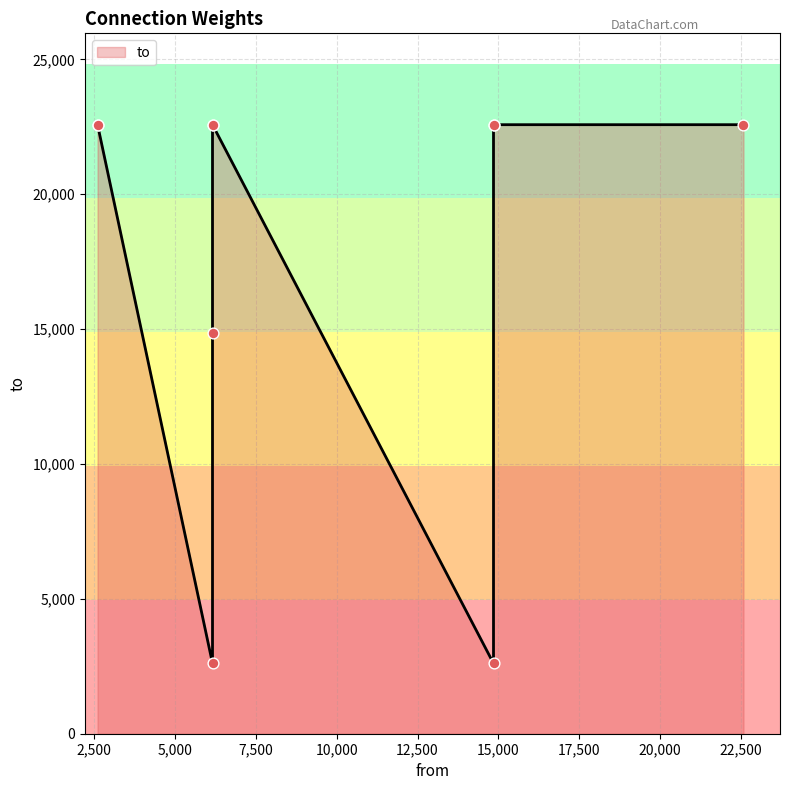

Which has a higher value, 2607 or 22578?

22578